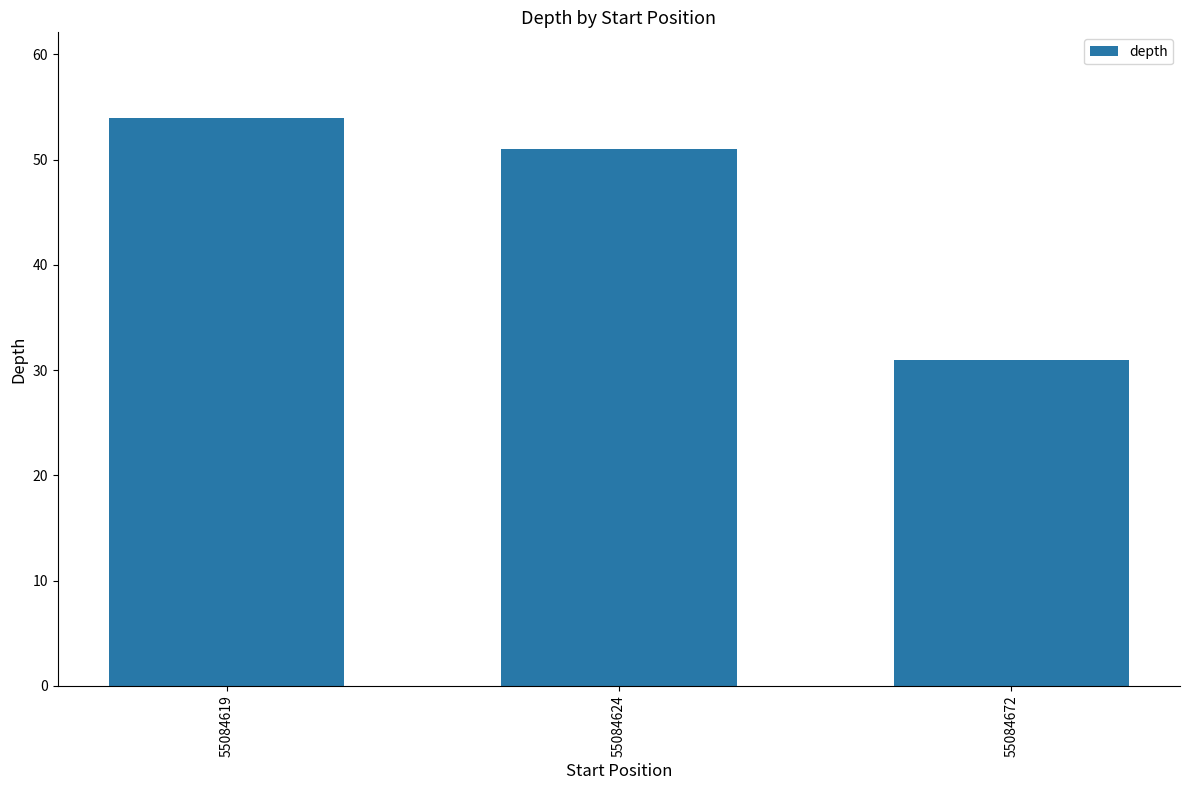

List the labels in order of value, largest first.

55084619, 55084624, 55084672